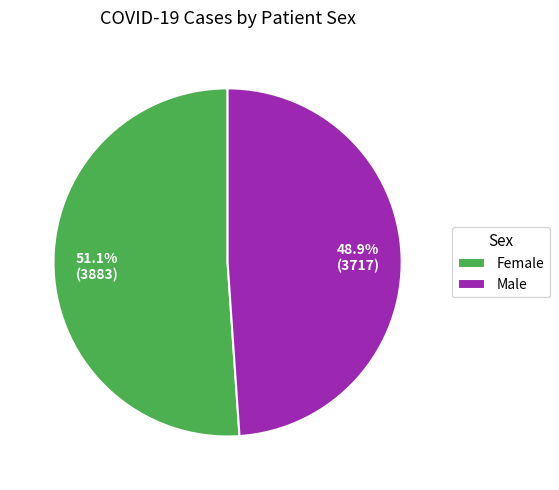

What is the largest slice in the pie chart?

Female